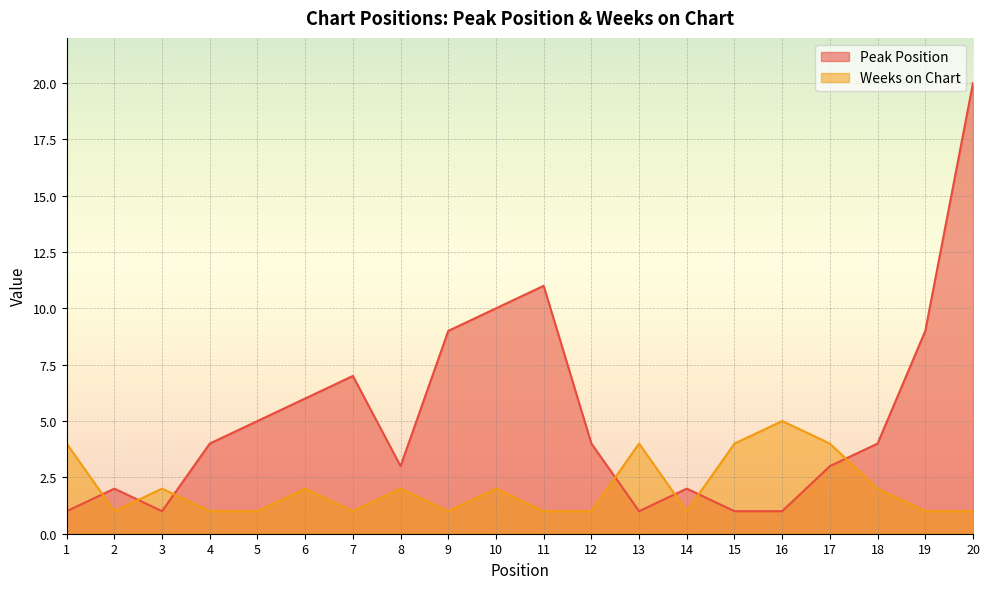

Between which two adjacent categories do Weeks on Chart and Peak Position first intersect?

1 and 2